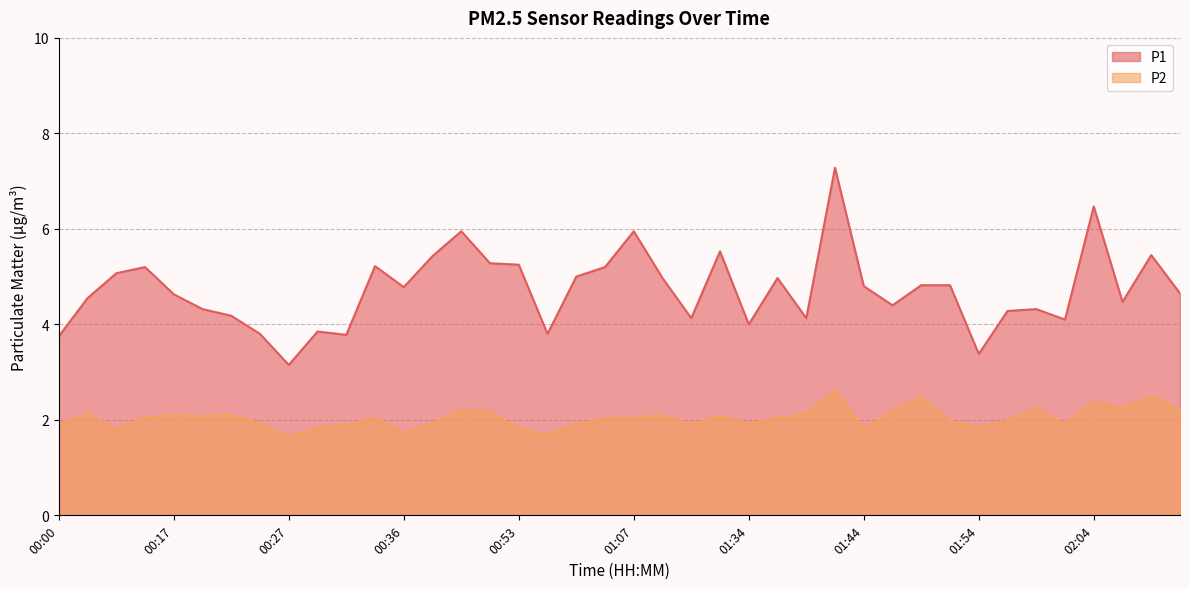

Where is the first local minimum for P1?

00:27